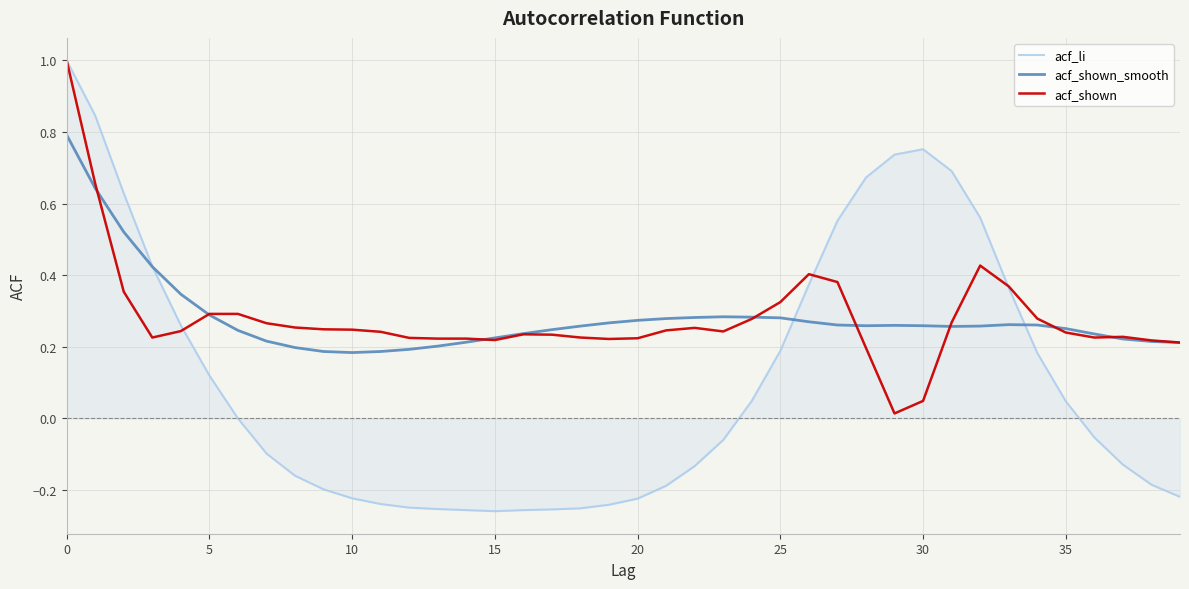

Which series has the widest spread of values?

acf_li